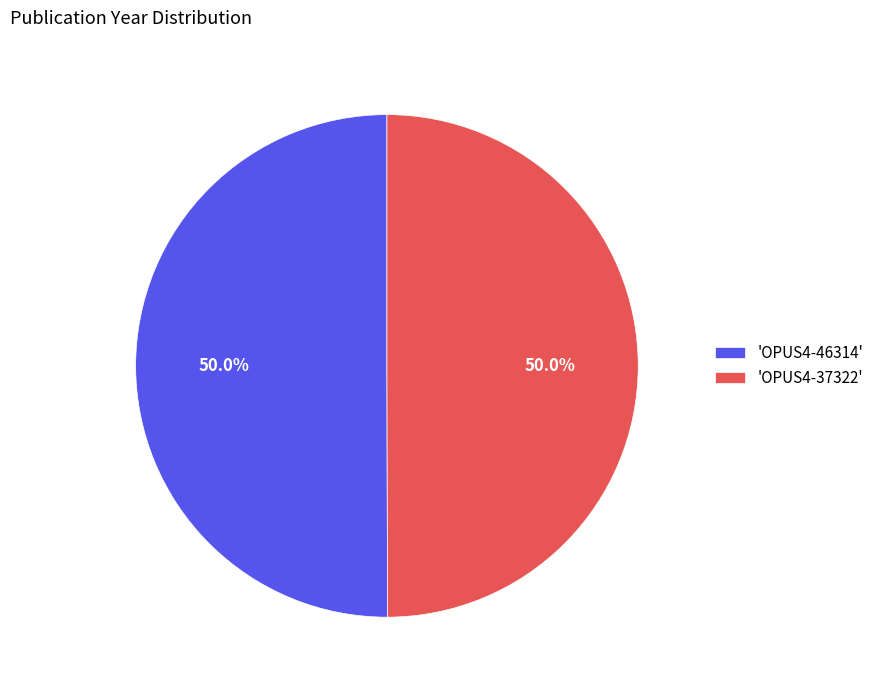

What is the total percentage of 'OPUS4-37322' and 'OPUS4-46314'?

100.0%